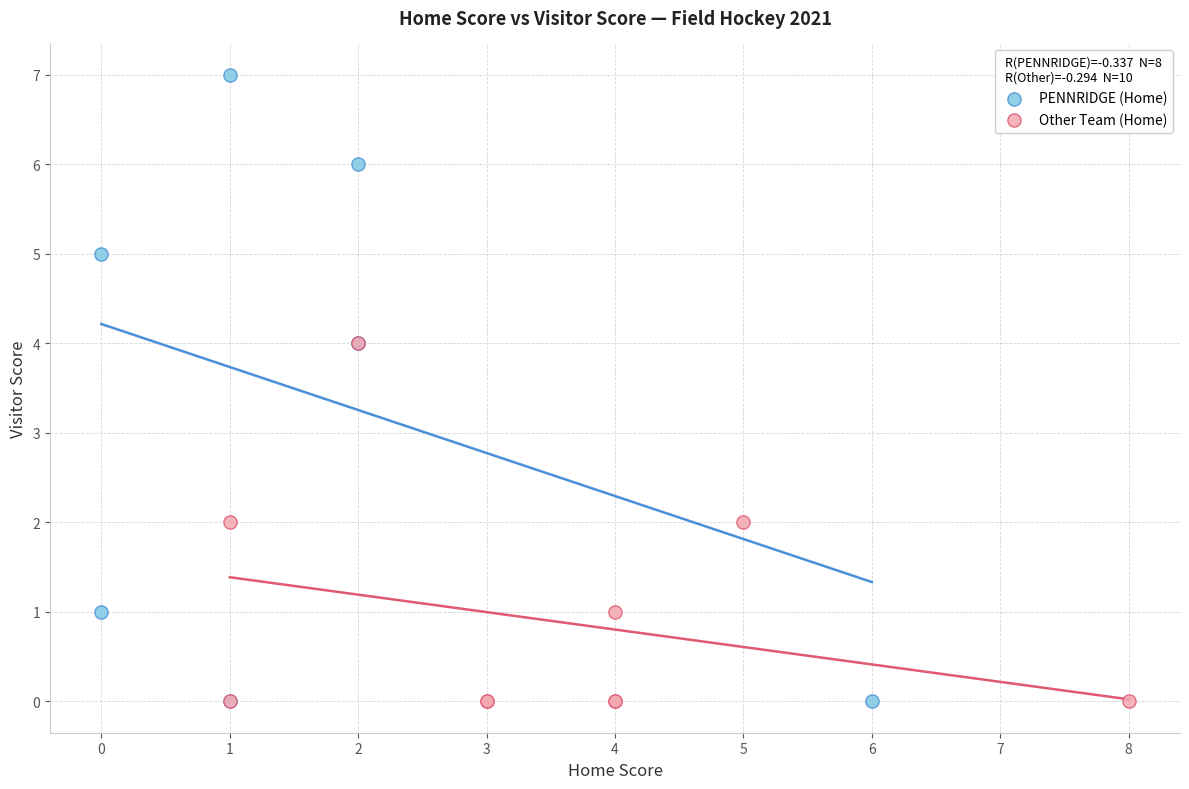

What are all the series names shown in the legend?

PENNRIDGE (Home), Other Team (Home)